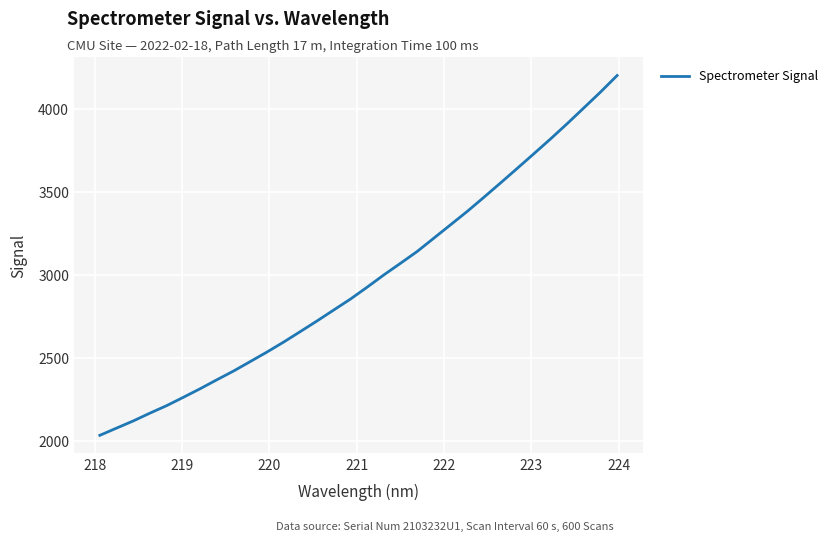

What is the difference between the maximum and minimum values?

2166.5